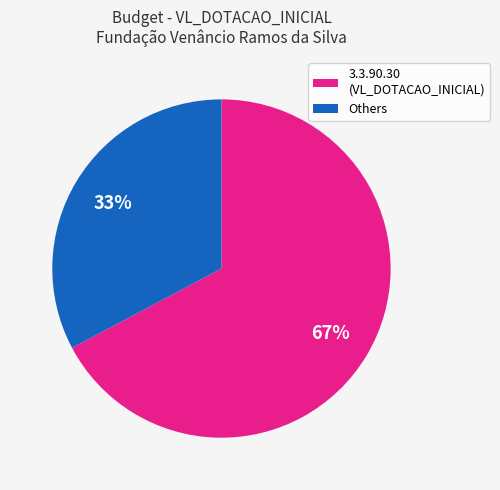

How many segments does this pie chart have?

2